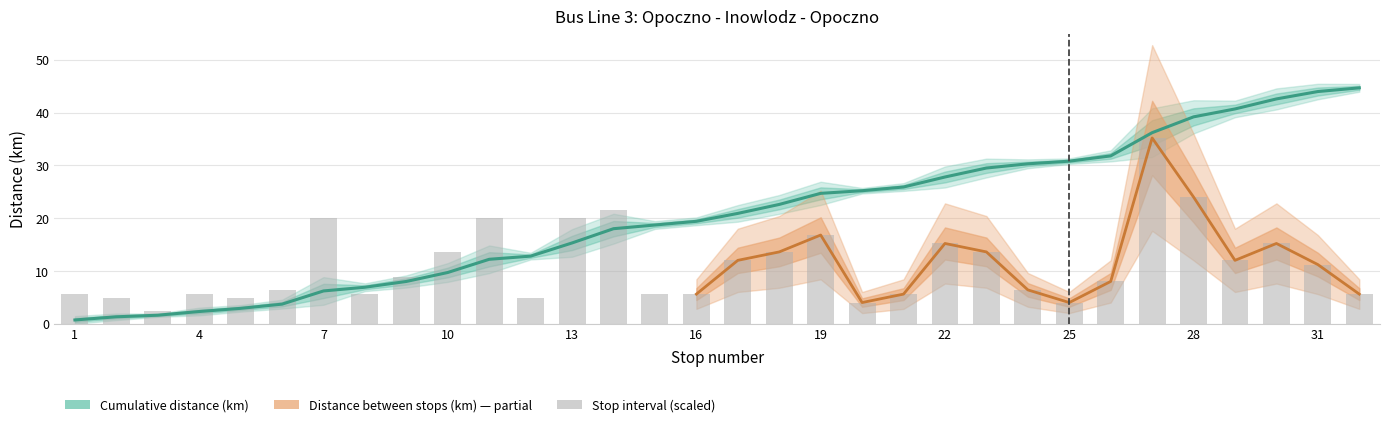

Is the value of Distance between stops (km) at 23 greater than the value of Cumulative distance (km) at 20?

No